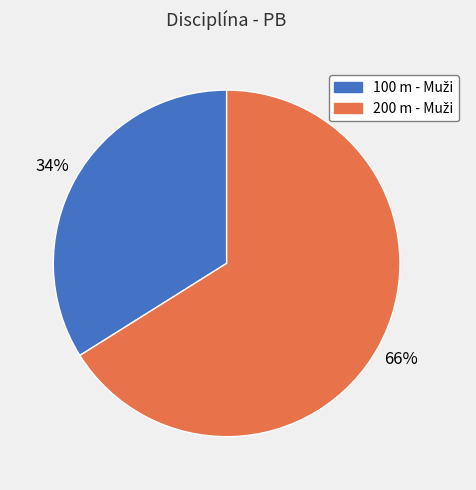

Does any single category account for the majority?

Yes